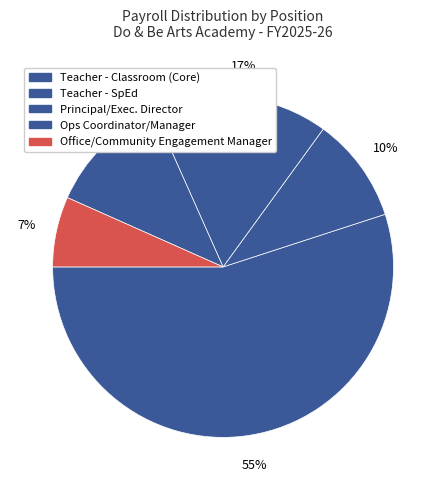

How many segments does this pie chart have?

5